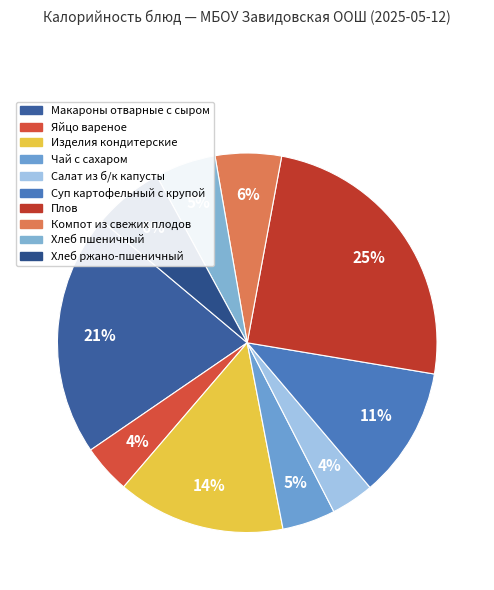

Is Яйцо вареное the majority of the pie?

No